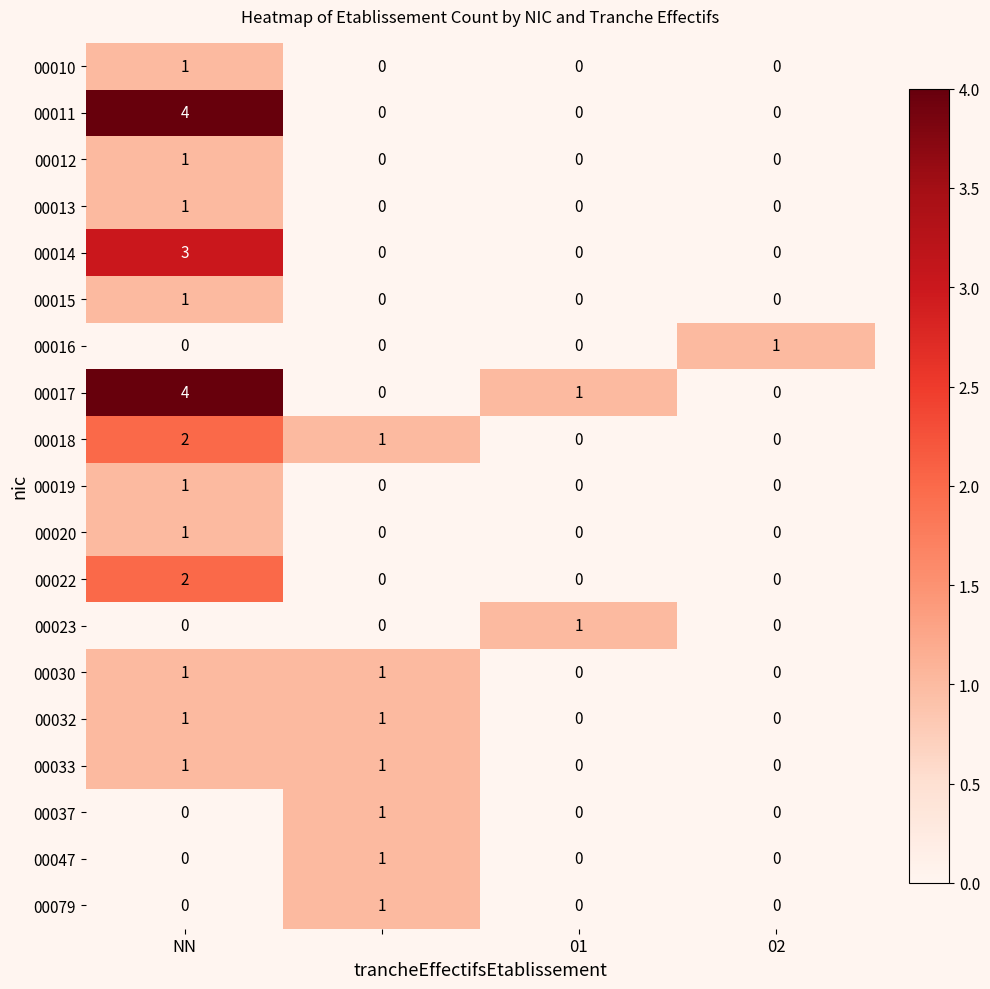

Count the 00047 values in the range 0 to 1.

4